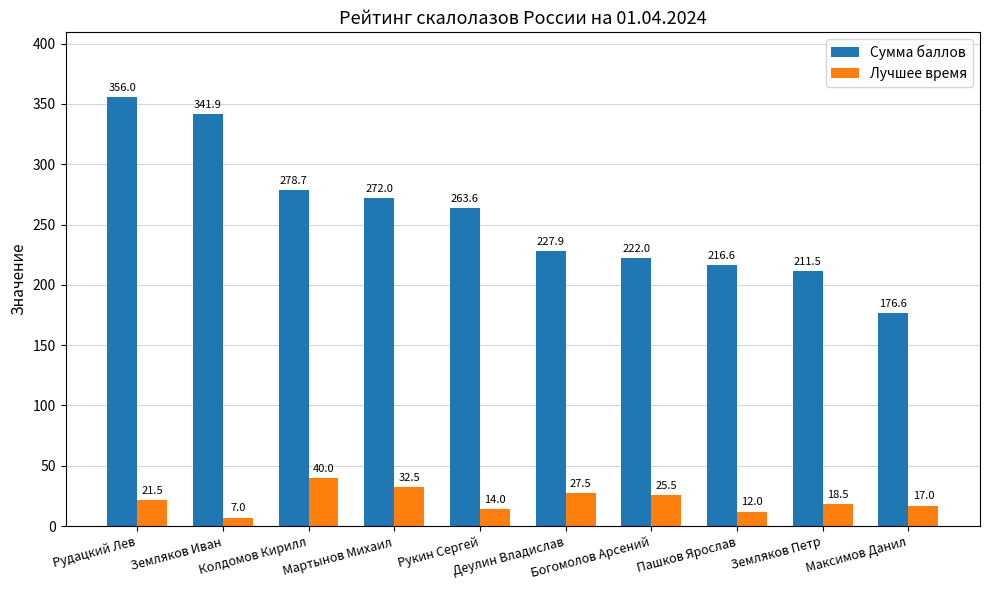

What is the total value across all series at Мартынов Михаил?

304.5